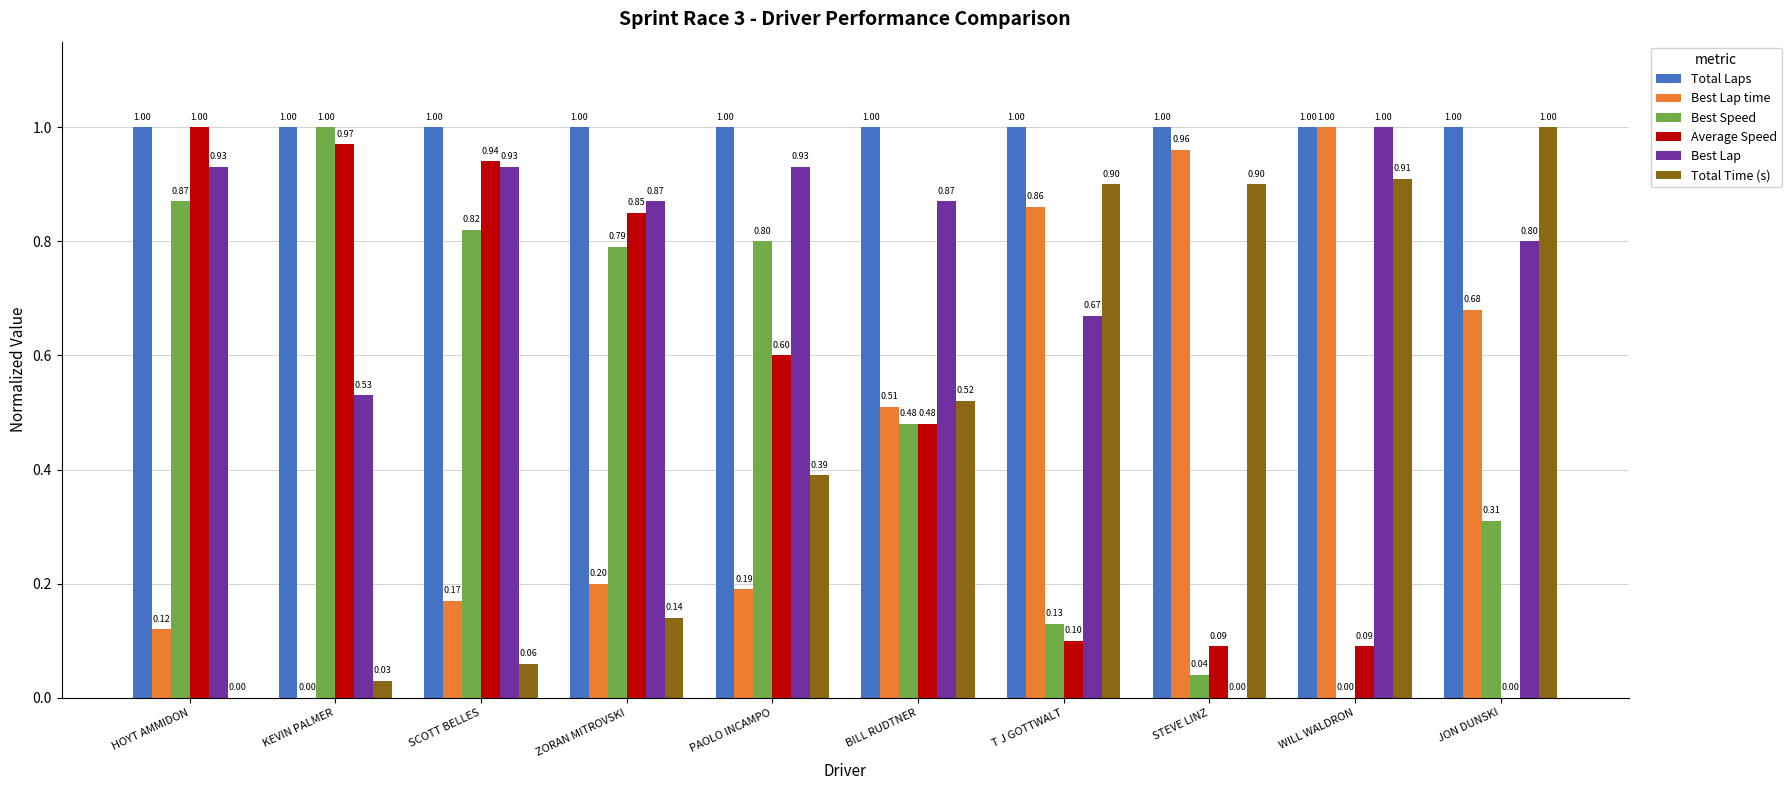

What is the sum of all Total Time (s) values?

4.9